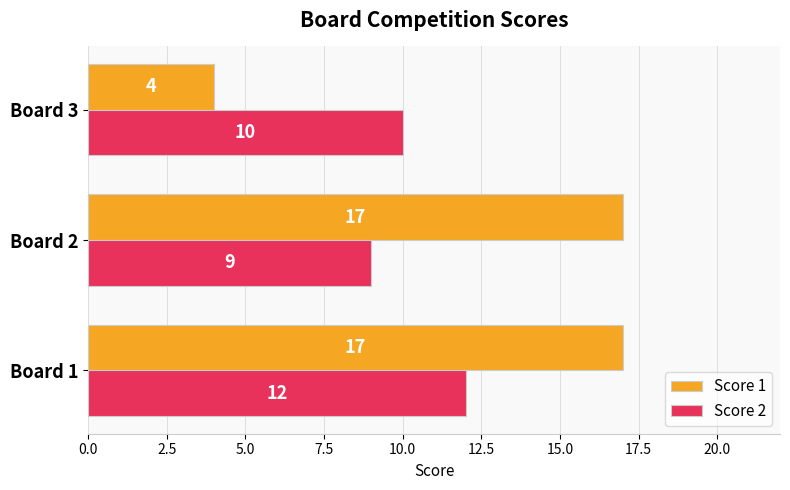

Rank the series at Board 3 from highest to lowest value.

Score 2, Score 1